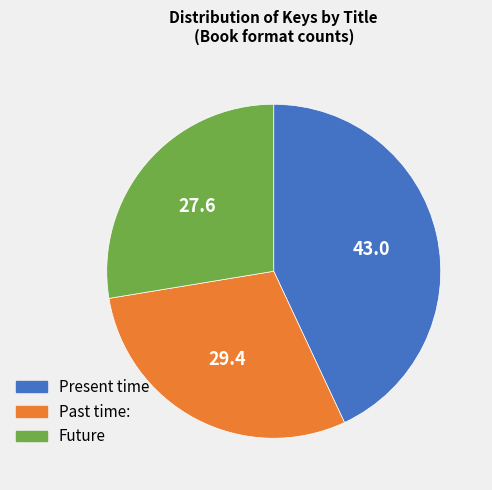

The Future slice represents 33% of the pie. True or false?

False